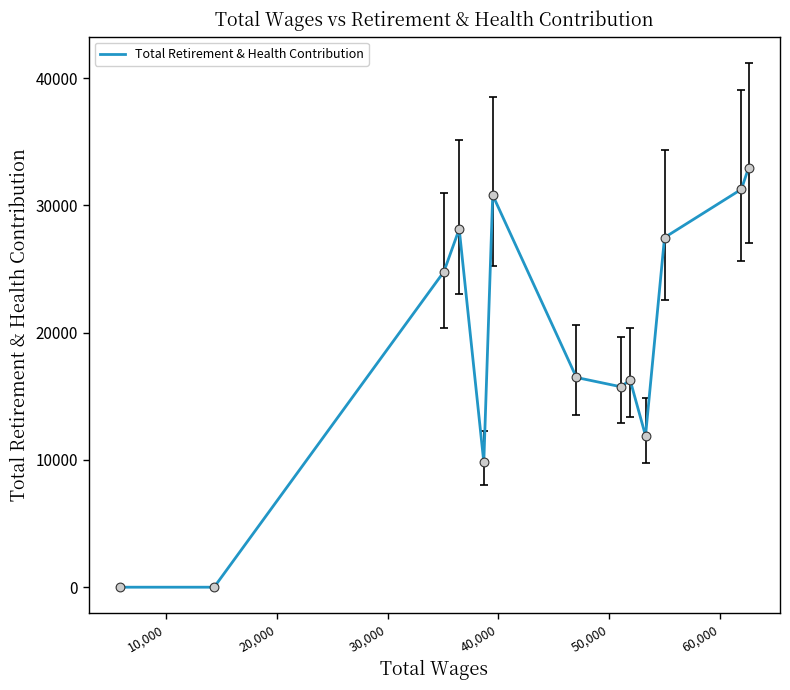

What is the maximum value shown in the chart?

32960